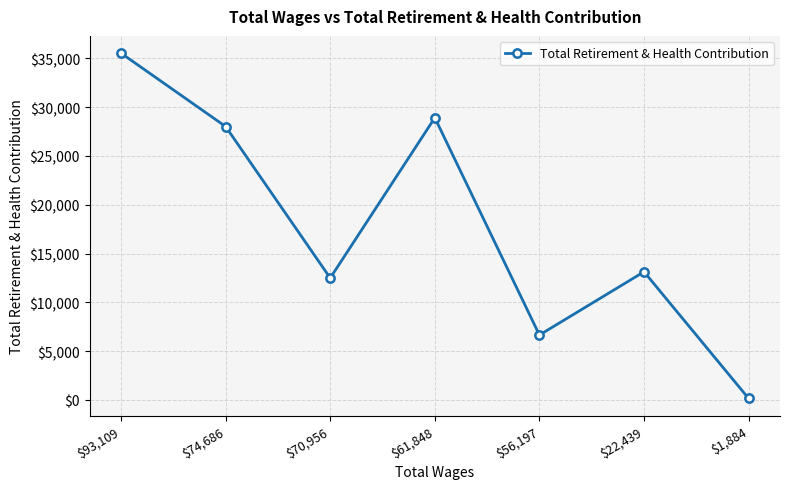

What is the change in value from $74,686 to $70,956?

-15522